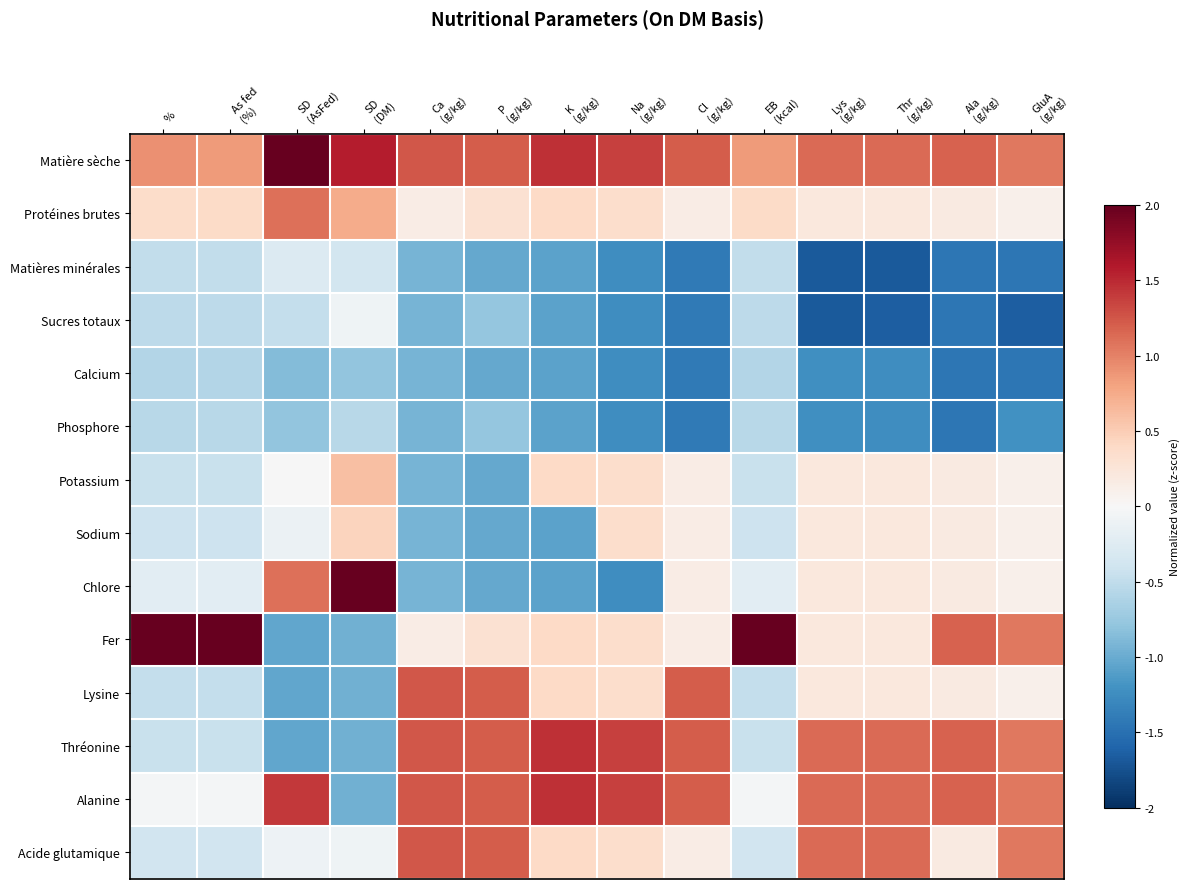

At which category is the sum across all series the highest?

Lys
(g/kg)